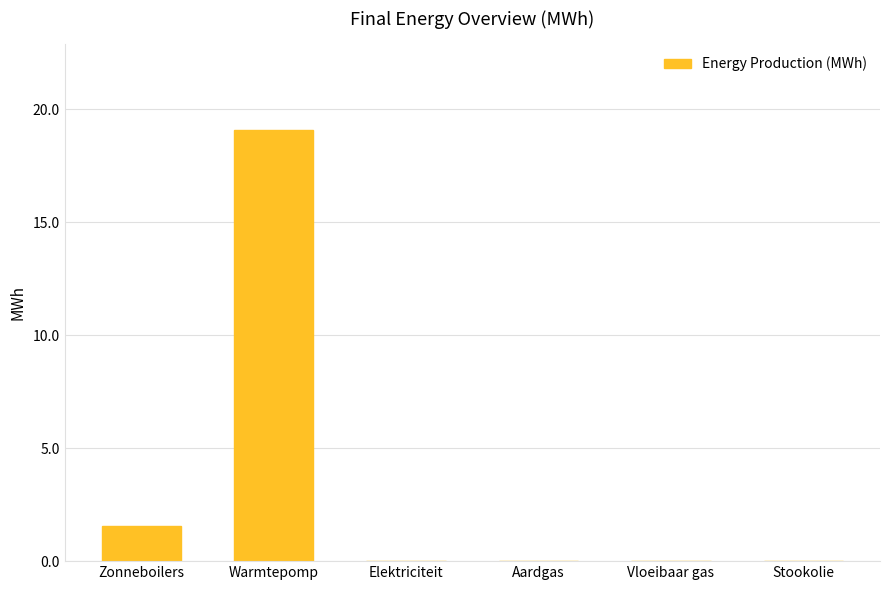

Is it true that the value at Warmtepomp is 19.1?

True